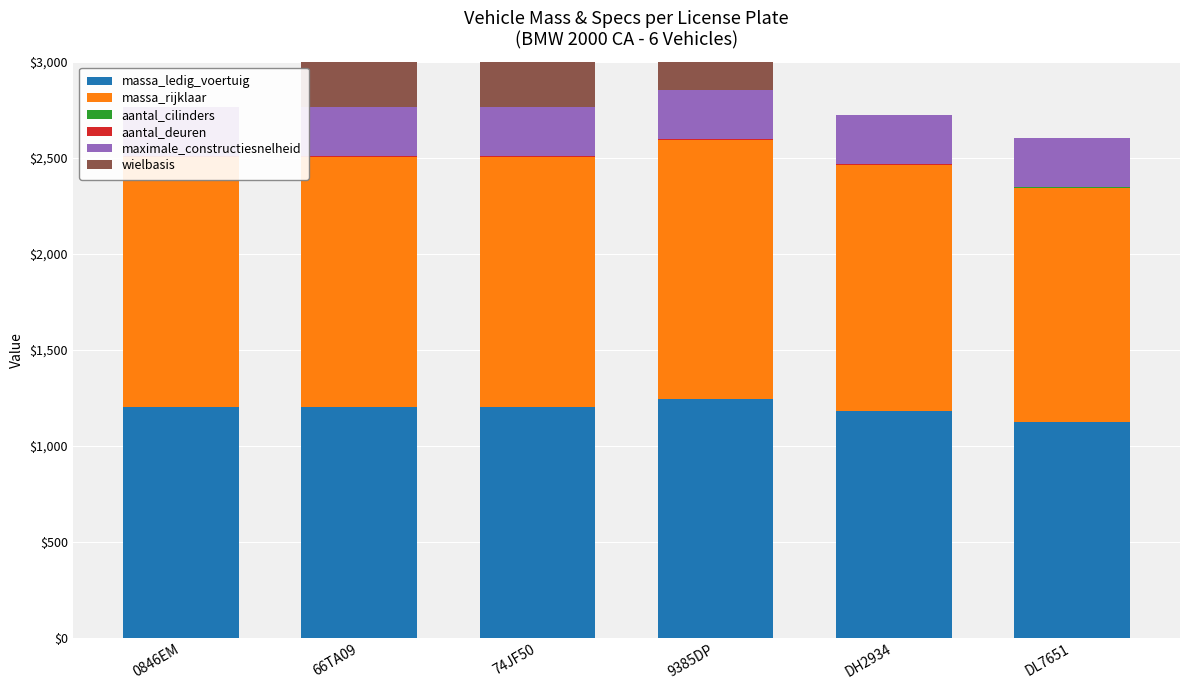

True or false: massa_rijklaar has a value of 1301 at 74JF50.

True